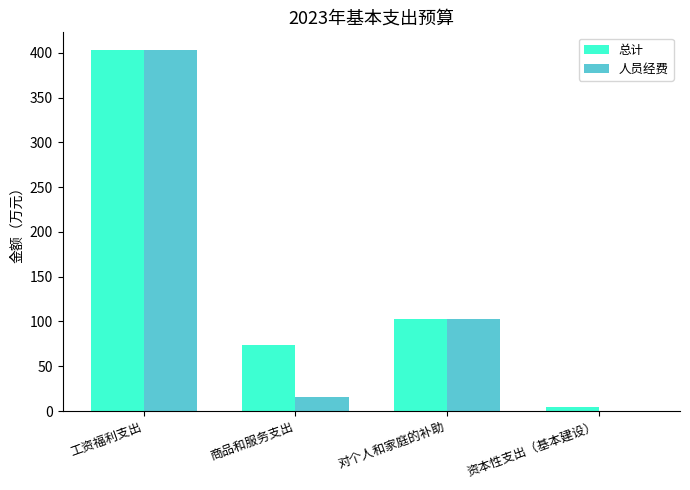

What is the sum of all 人员经费 values?

521.0